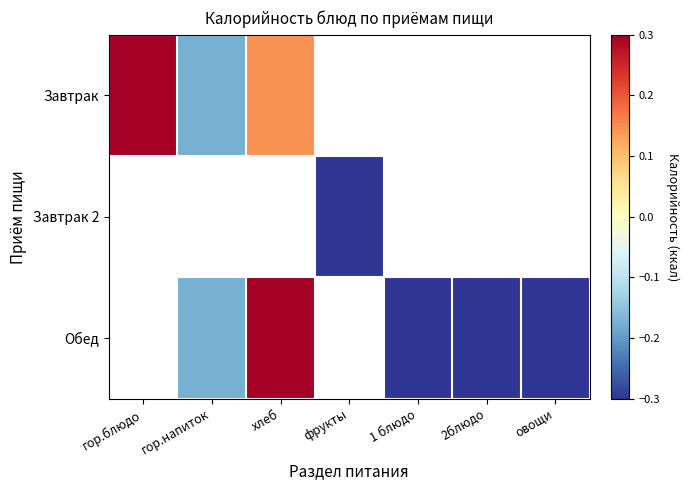

Is the value of Обед at хлеб greater than the value of Завтрак at фрукты?

No